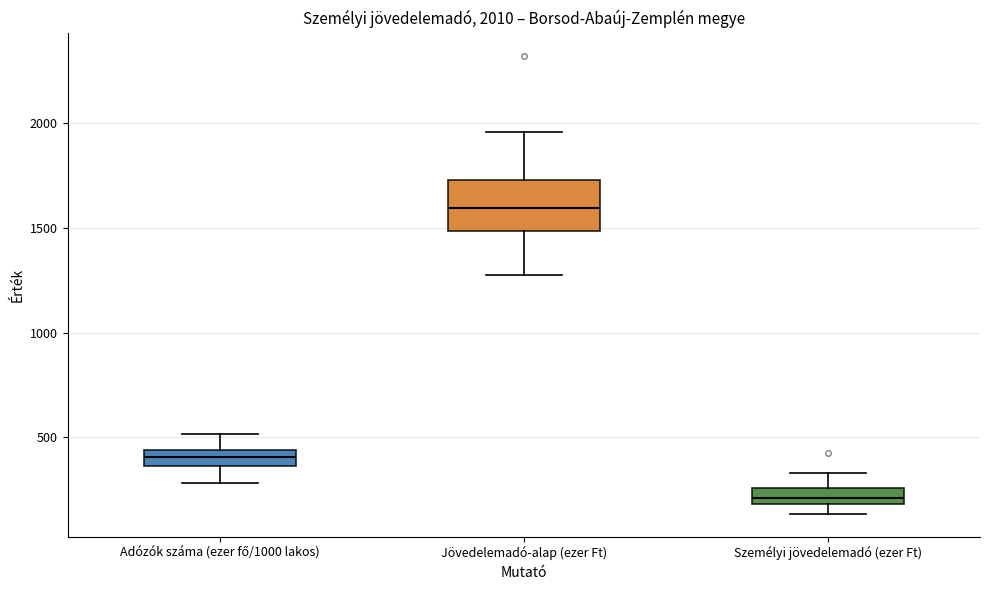

Which box's median line is the lowest?

Személyi jövedelemadó (ezer Ft)